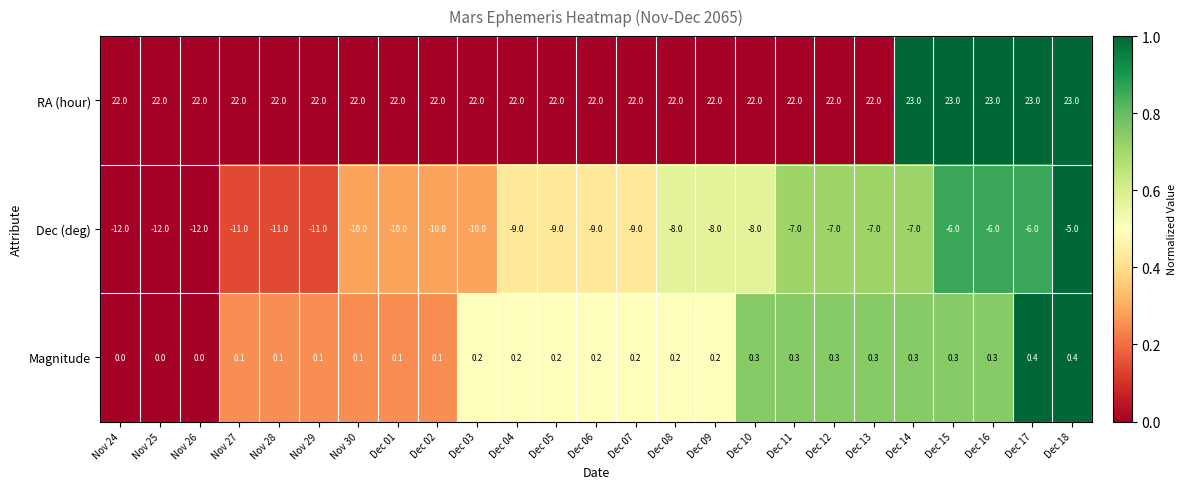

Is it true that Dec (deg) equals -8.0 at Dec 08?

True